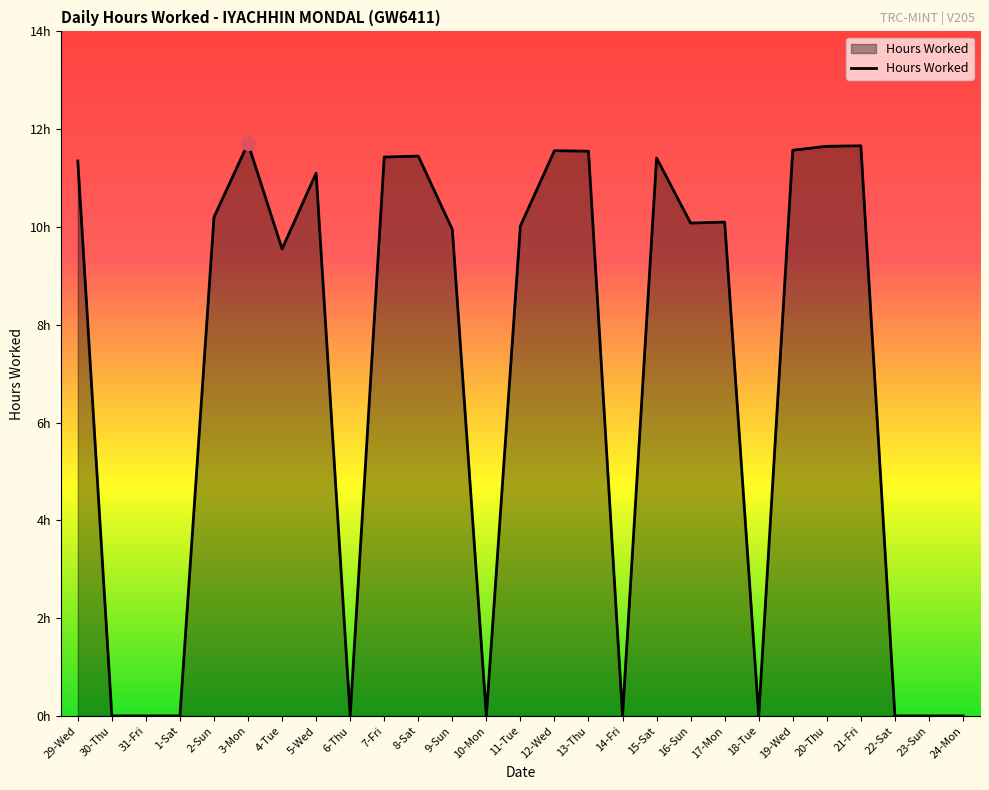

Is this an area chart (filled region under the line)?

Yes